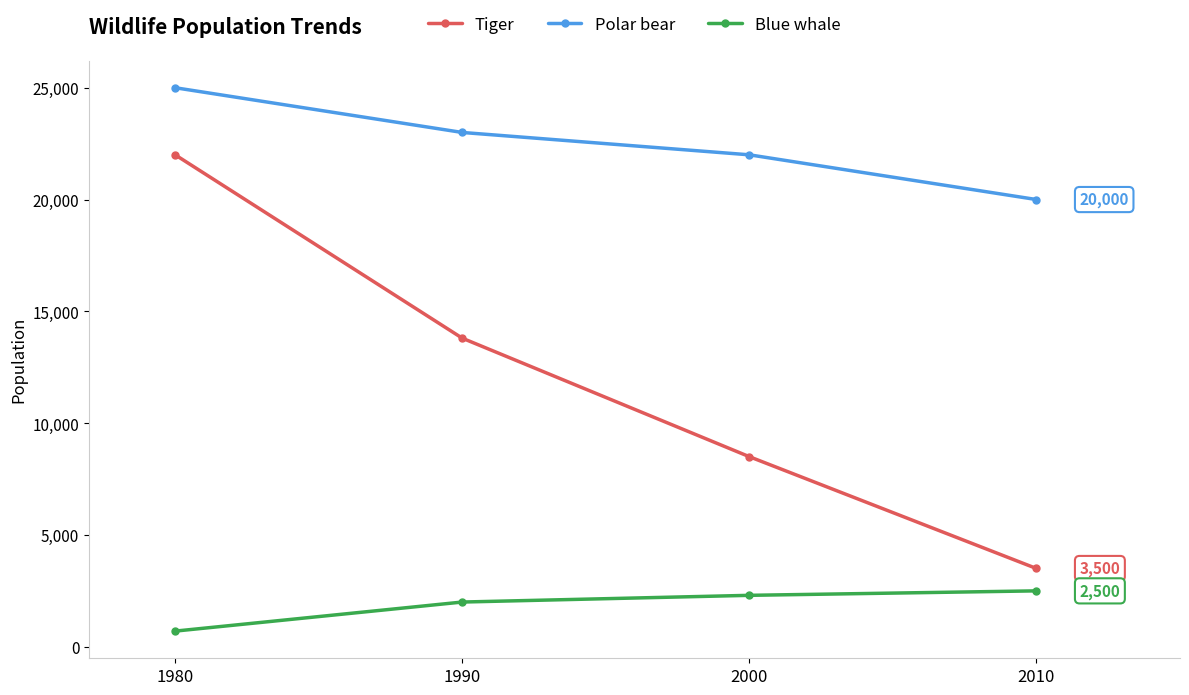

Which series changed the most between 1980 and 2010?

Tiger